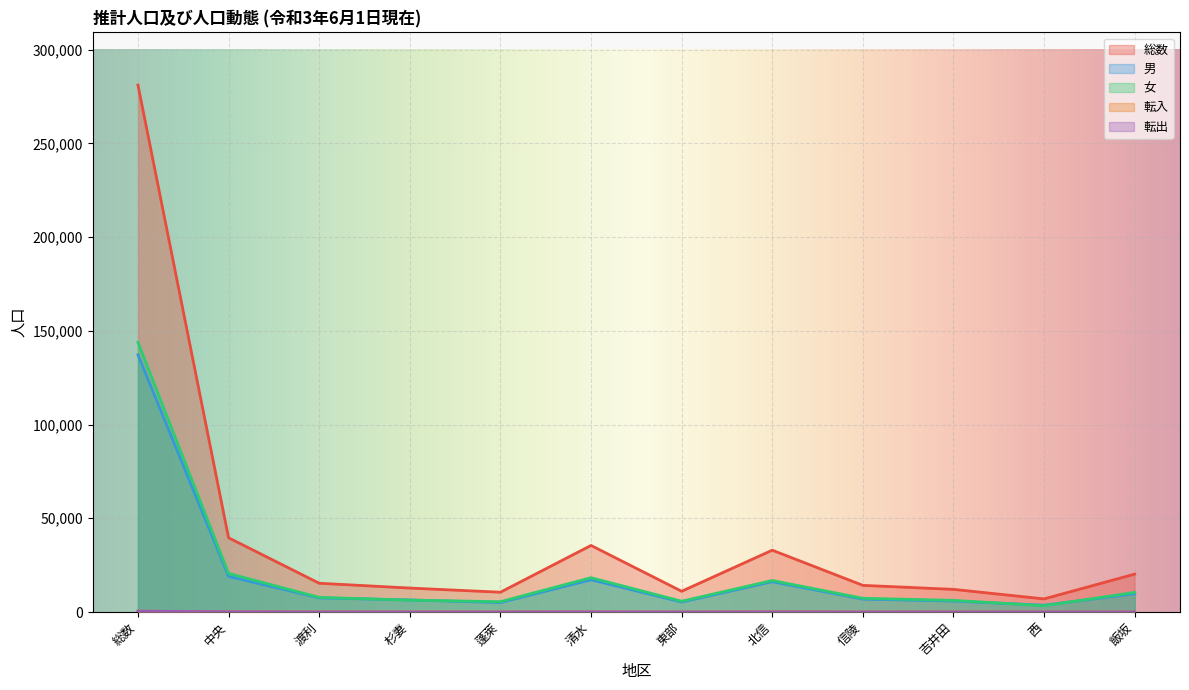

Which has a higher value, 総数 or 飯坂?

総数